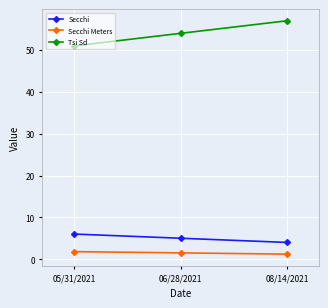

Rank the series at 05/31/2021 from lowest to highest value.

Secchi Meters, Secchi, Tsi Sd